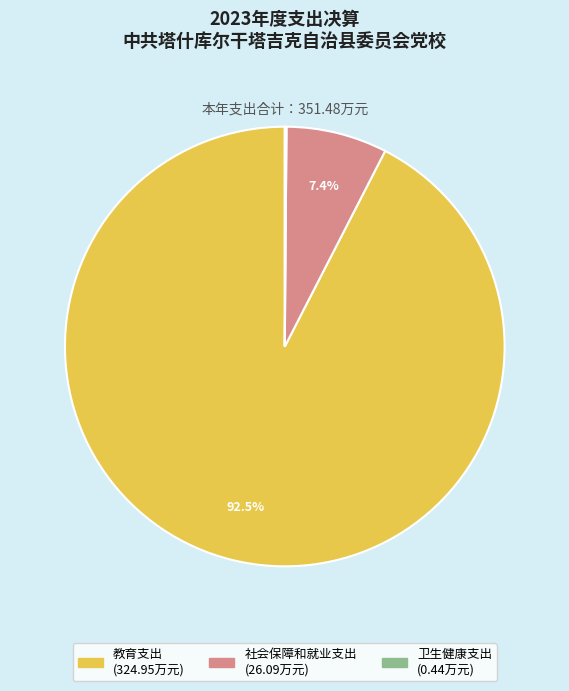

What is the largest slice in the pie chart?

教育支出